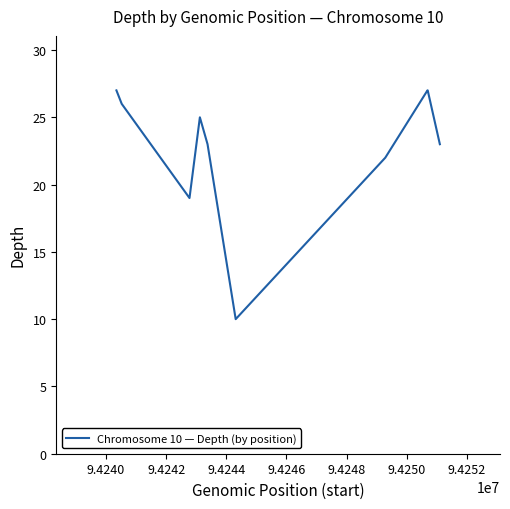

What is the minimum value shown in the chart?

10